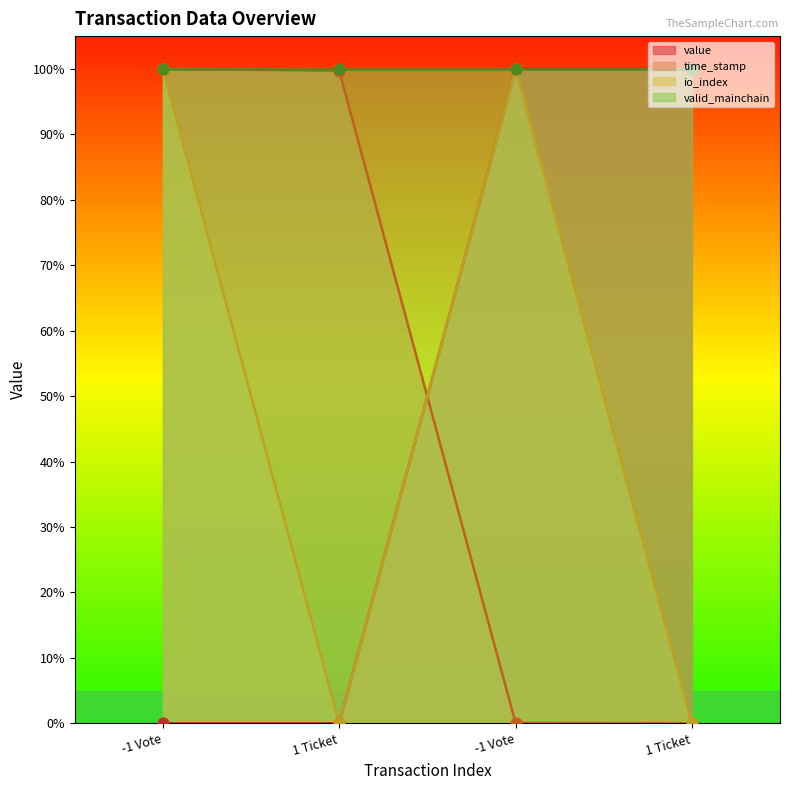

At how many categories does at least one series exceed 27?

4